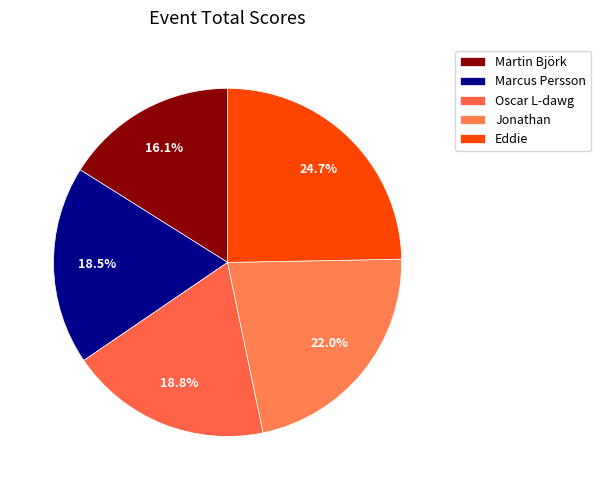

Rank the categories by value from lowest to highest.

Martin Björk, Marcus Persson, Oscar L-dawg, Jonathan, Eddie